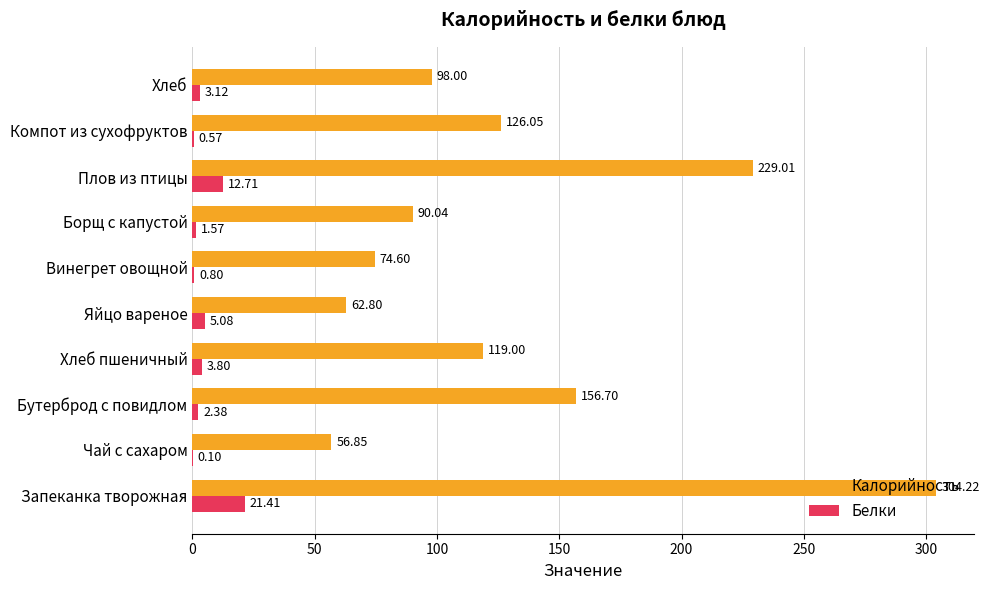

At which label is Белки closest to 10?

Плов из птицы